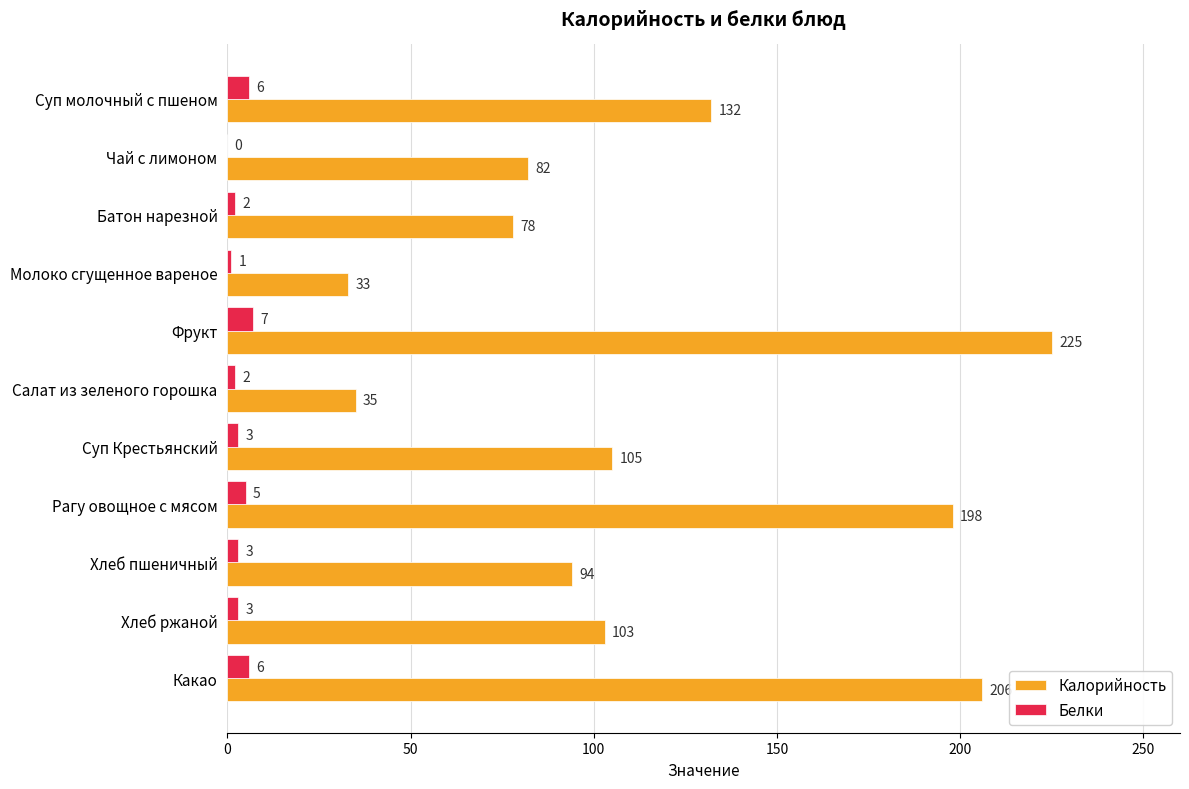

What is the sum of the Белки values at Чай с лимоном and Суп Крестьянский?

3